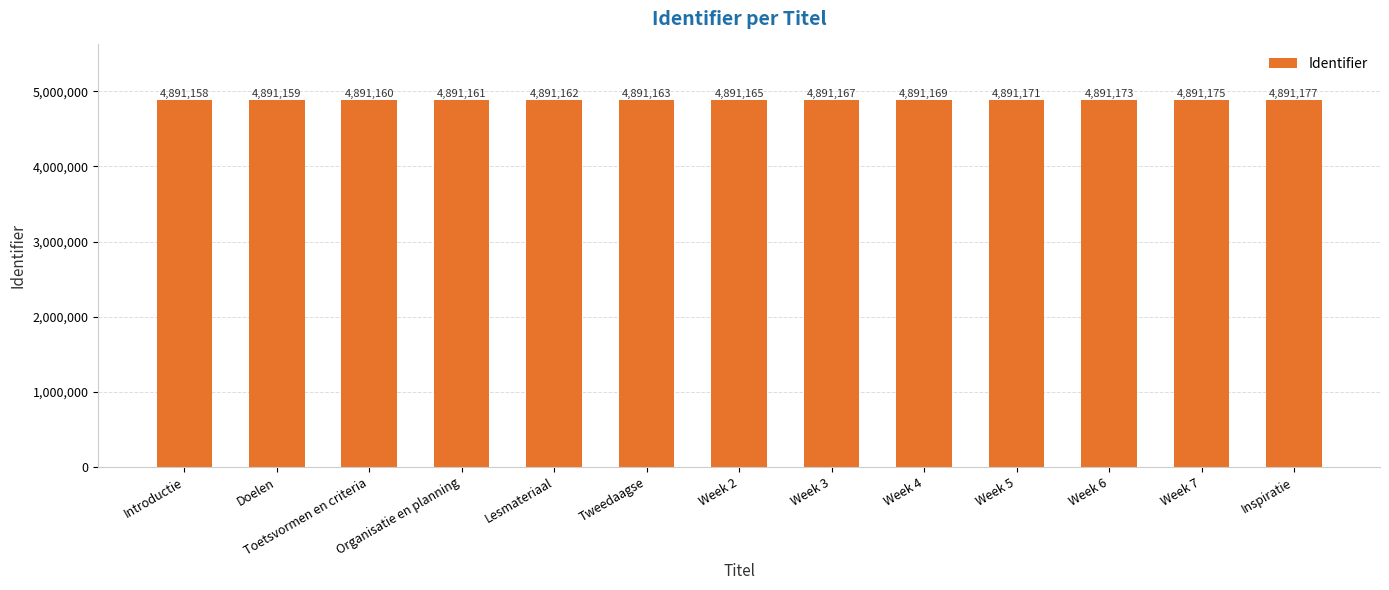

What is the value of the 10th bar from the left?

4891171